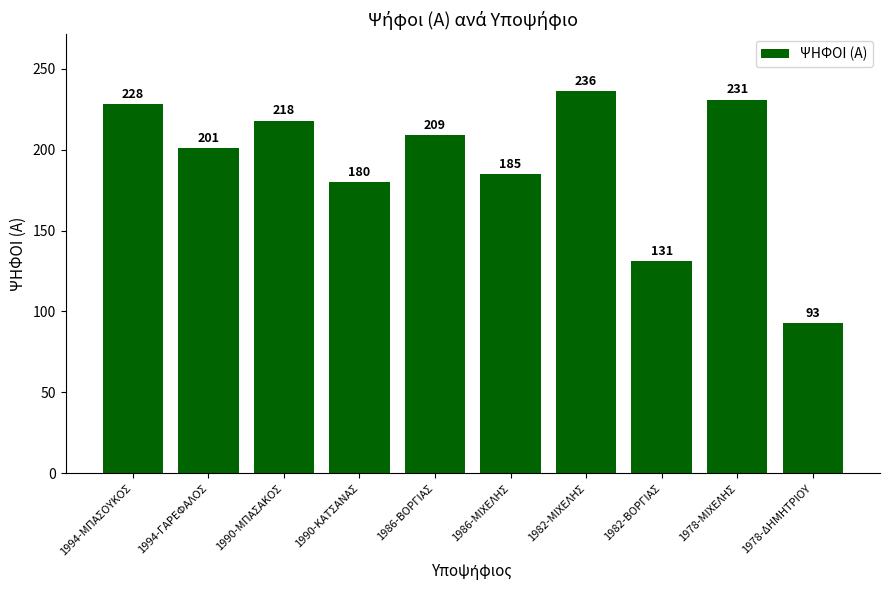

Reading right to left, list all the values displayed in this chart.

1978-ΔΗΜΗΤΡΙΟΥ=93	1978-ΜΙΧΕΛΗΣ=231	1982-ΒΟΡΓΙΑΣ=131	1982-ΜΙΧΕΛΗΣ=236	1986-ΜΙΧΕΛΗΣ=185	1986-ΒΟΡΓΙΑΣ=209	1990-ΚΑΤΣΑΝΑΣ=180	1990-ΜΠΑΣΑΚΟΣ=218	1994-ΓΑΡΕΦΑΛΟΣ=201	1994-ΜΠΑΣΟΥΚΟΣ=228